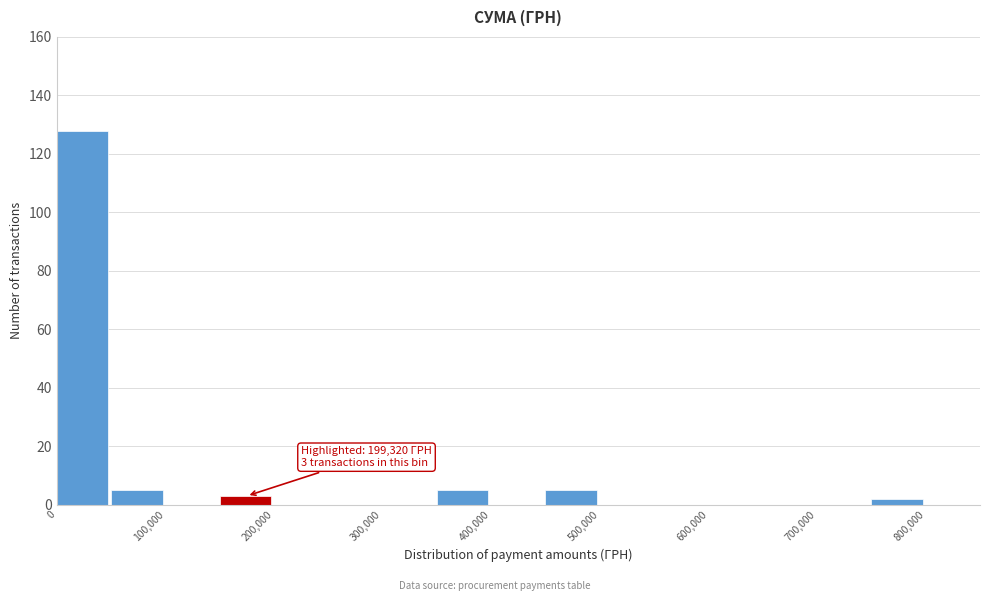

Over which range of the x-axis is the bar tallest?

0 to 50000